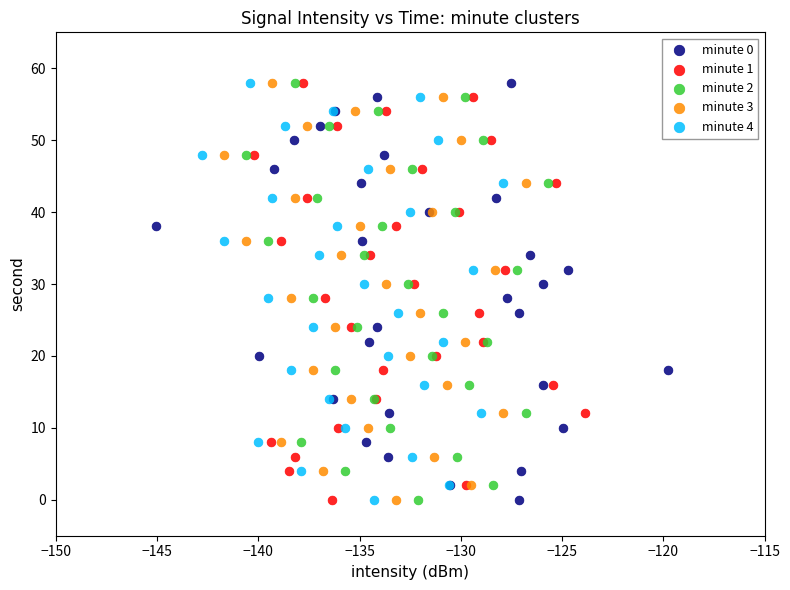

What are all the series names shown in the legend?

minute 0, minute 1, minute 2, minute 3, minute 4